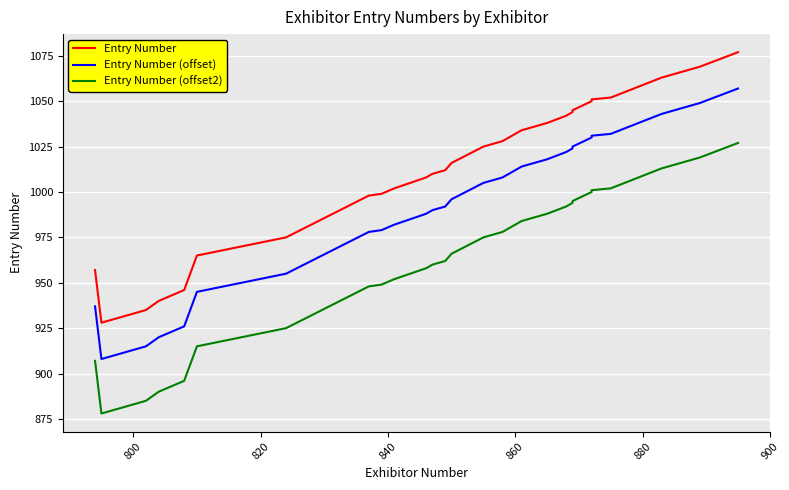

In Entry Number, how many points are lower than both neighbors (excluding endpoints)?

1